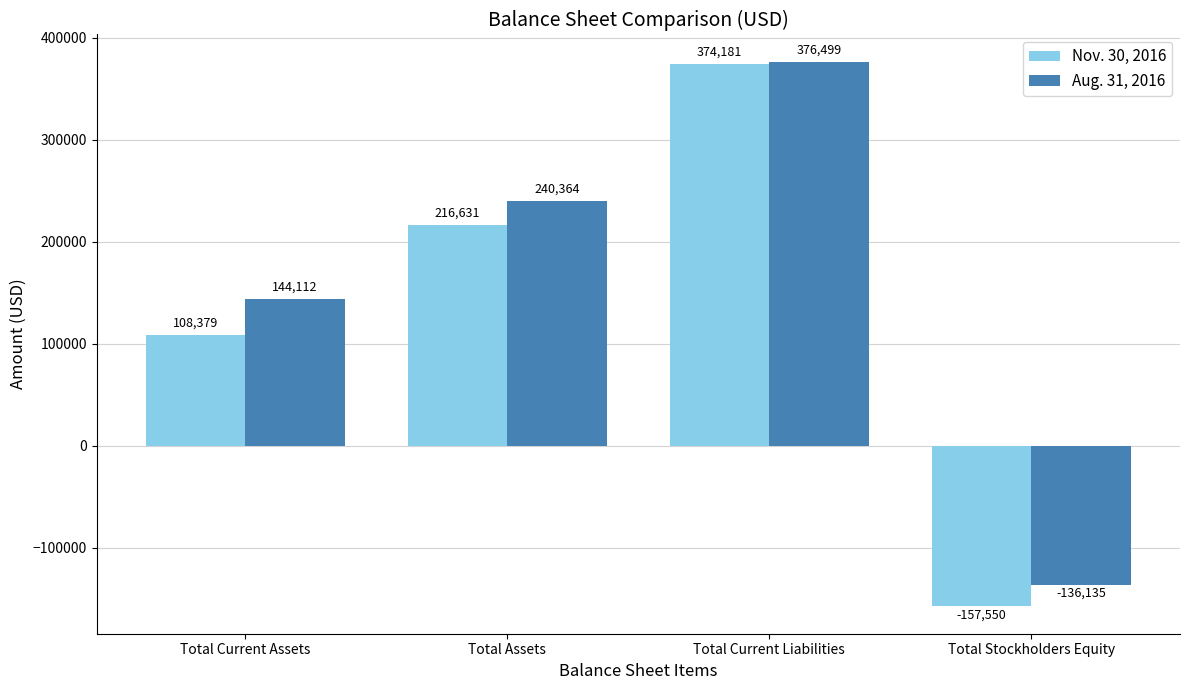

Is it true that Nov. 30, 2016 equals 374181 at Total Current Liabilities?

True